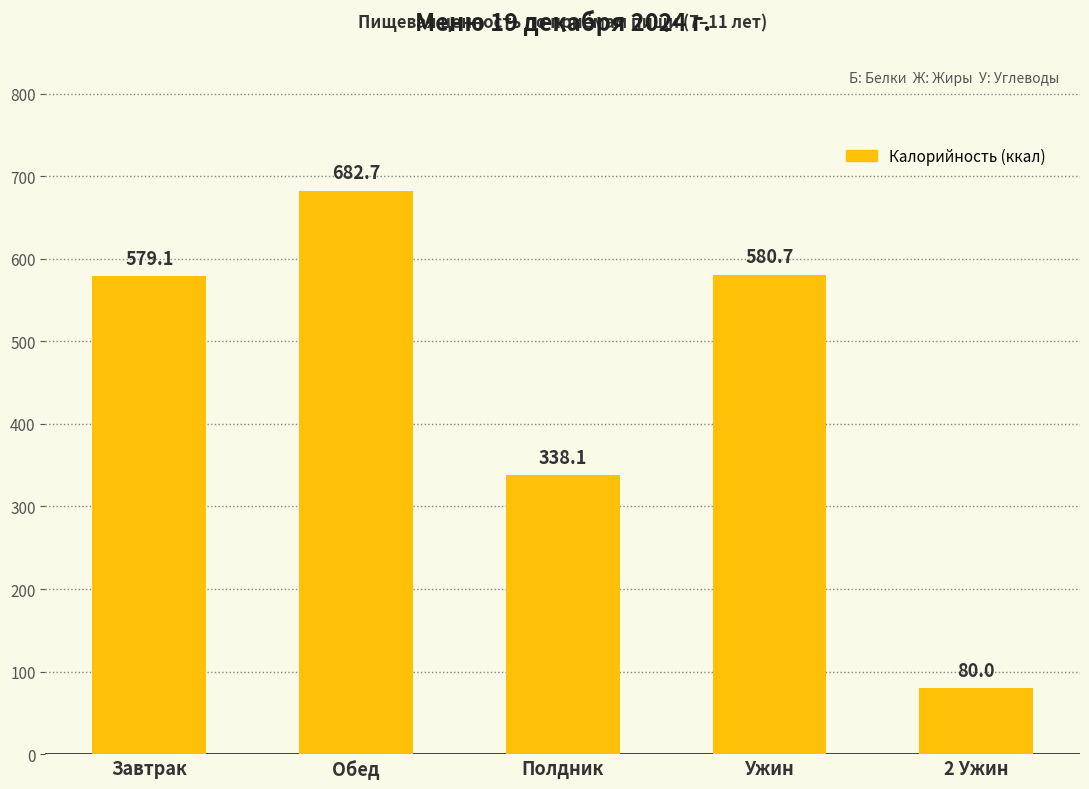

Reading left to right, transcribe all the data shown in this chart.

579.1	682.7	338.1	580.7	80.0